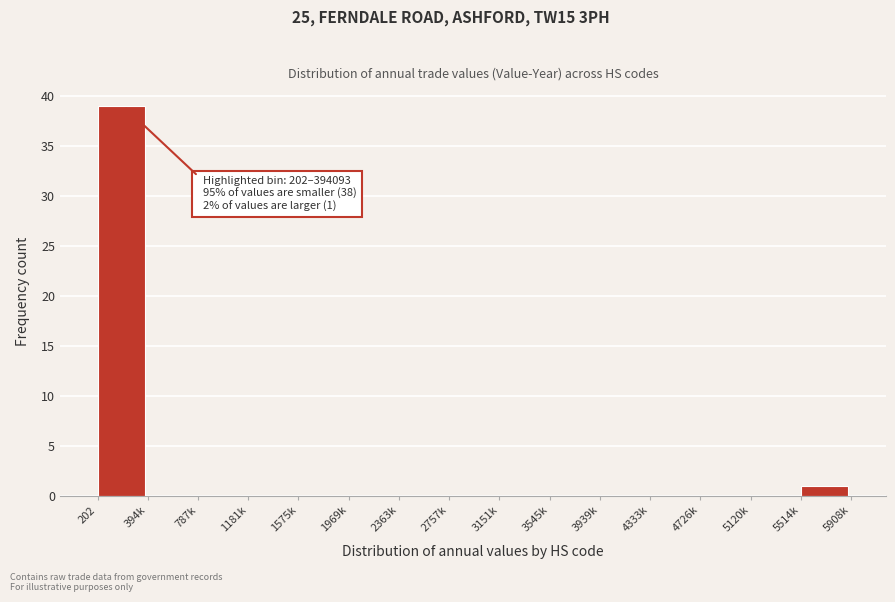

Reading left to right, extract all data points from this chart.

202=39	394k=0	787k=0	1181k=0	1575k=0	1969k=0	2363k=0	2757k=0	3151k=0	3545k=0	3939k=0	4333k=0	4726k=0	5120k=0	5514k=1